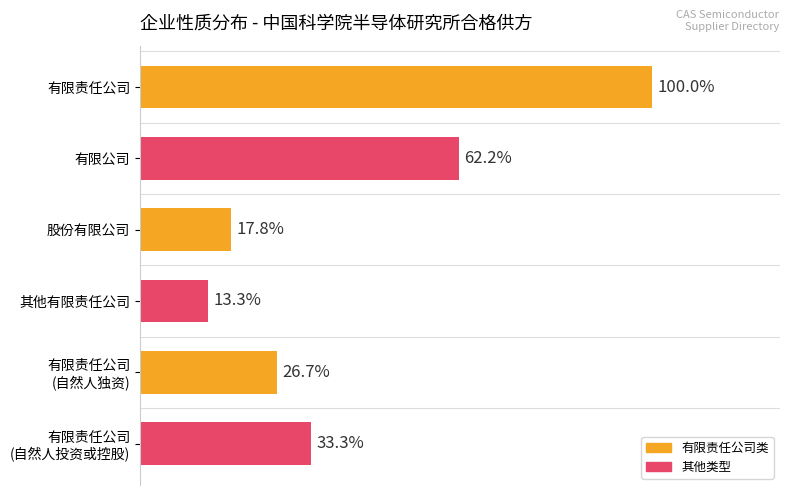

Are the bars horizontal?

Yes